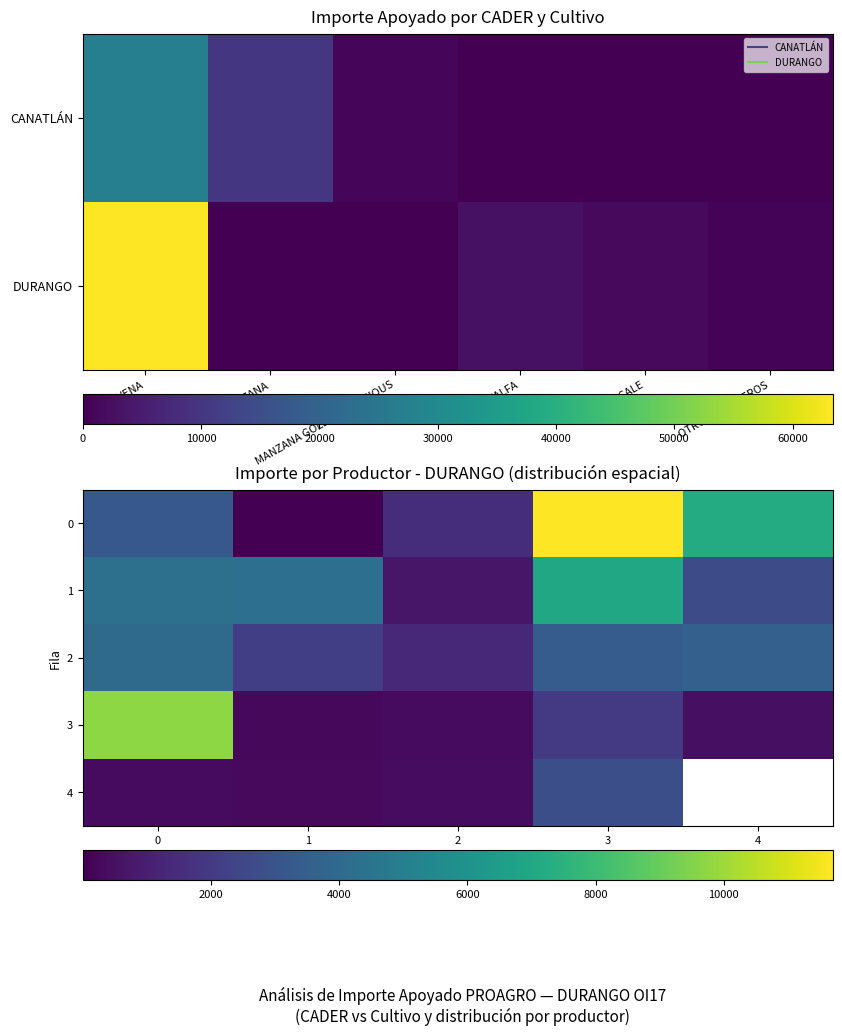

The value of 0 at 2 is 2712.0. True or false?

False